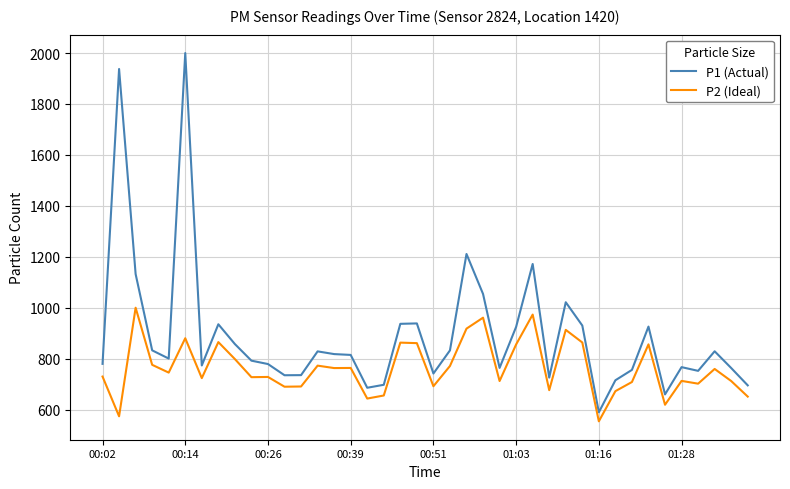

What is the greatest value displayed?

1999.9